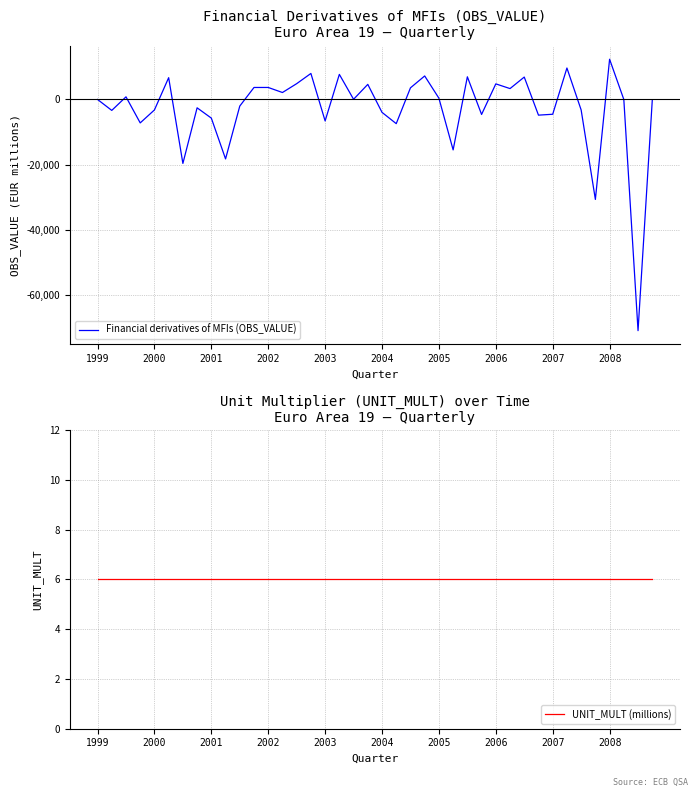

How many data points does each series have?

40